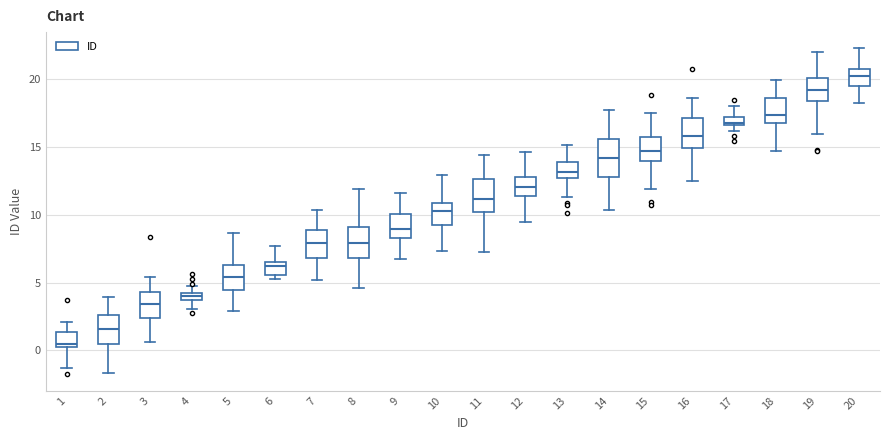

Which box has the lowest median line?

1